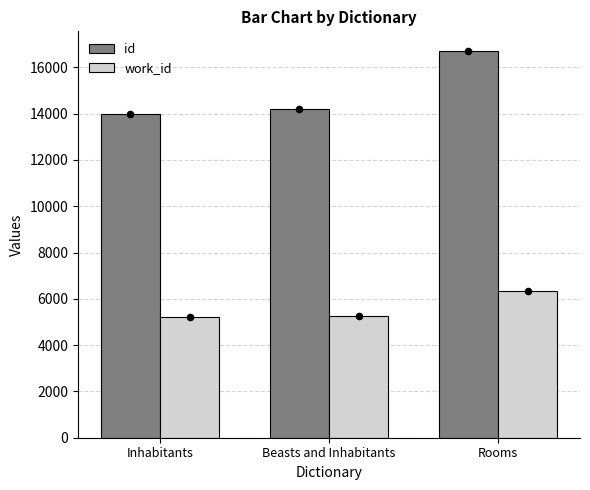

Which series reaches the minimum Y coordinate?

work_id